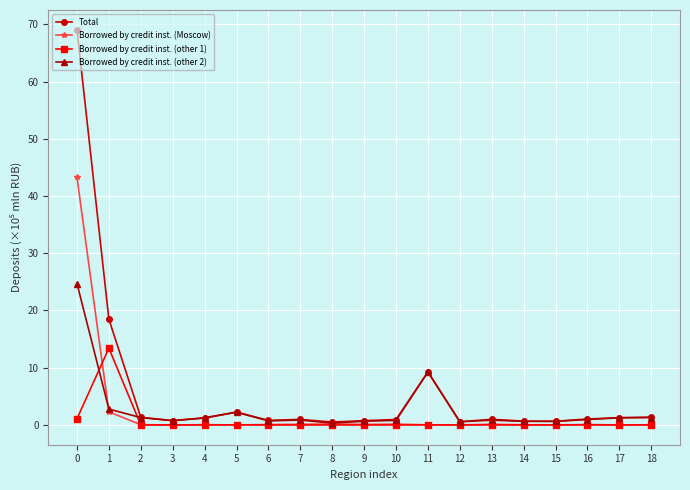

What is the highest value of the Borrowed by credit inst. (Moscow) series?

43.3